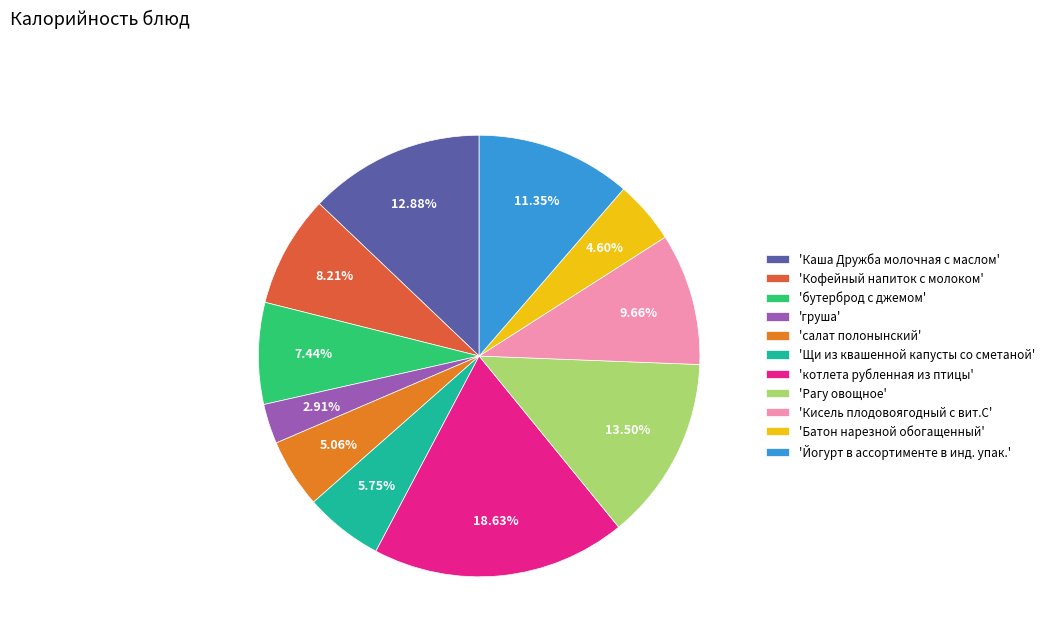

Is the sum of 'Батон нарезной обогащенный' and 'Рагу овощное' greater than half?

No